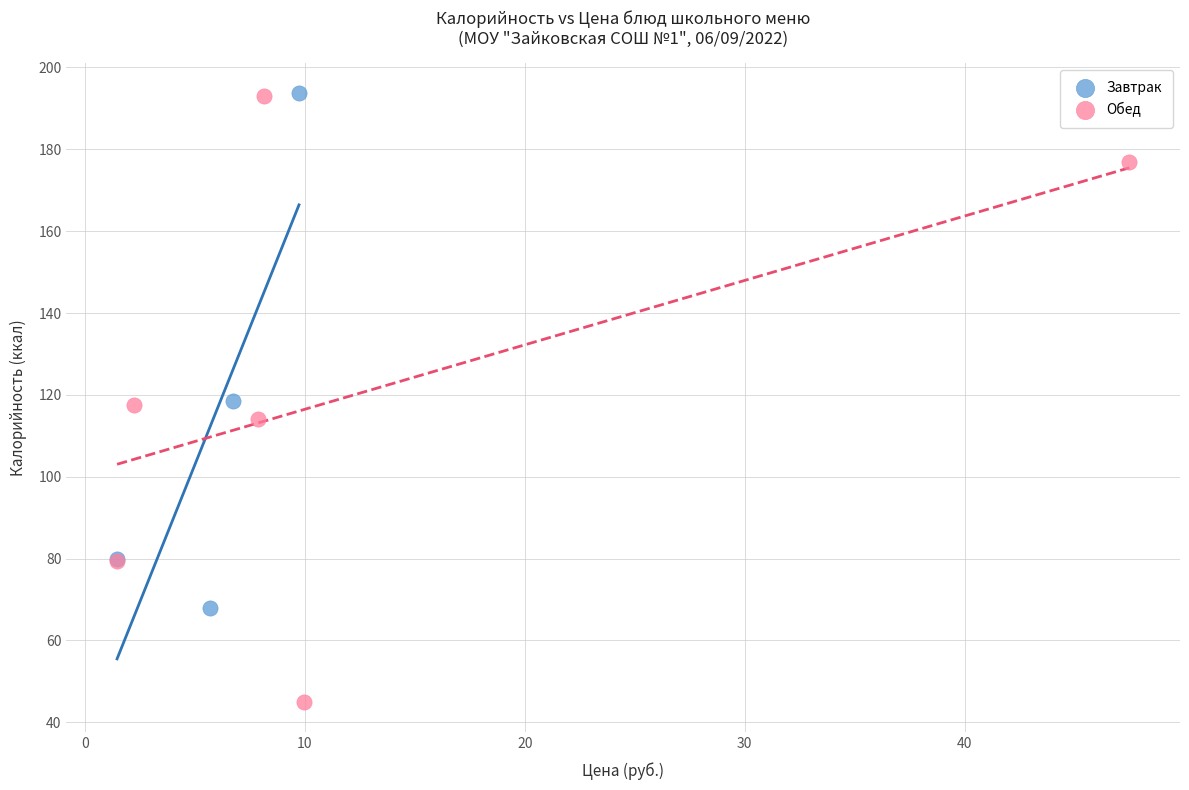

Which series has the widest spread of Y values?

Обед